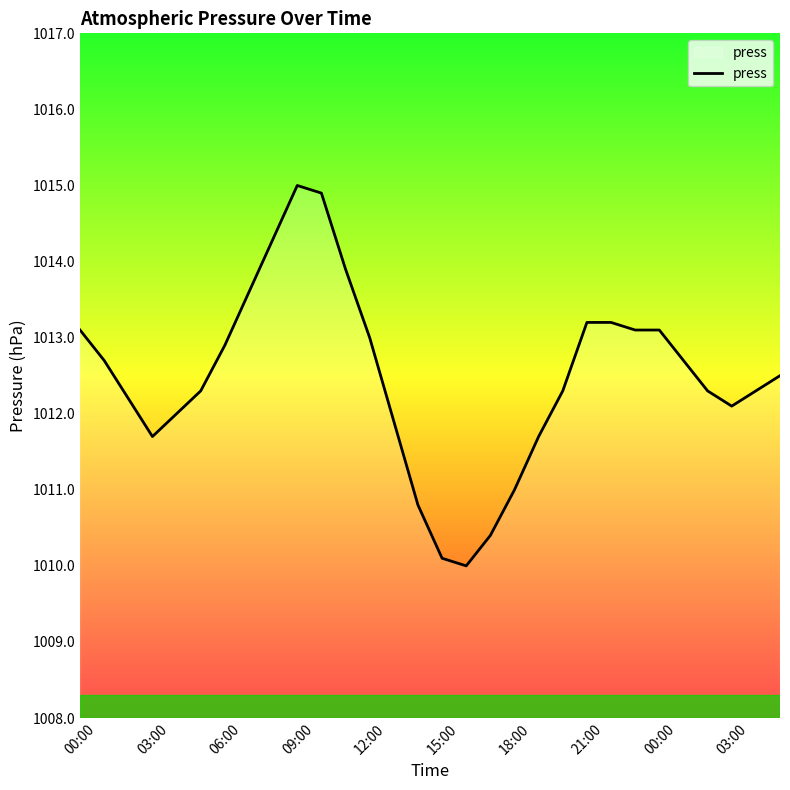

What is the minimum value shown in the chart?

1010.0